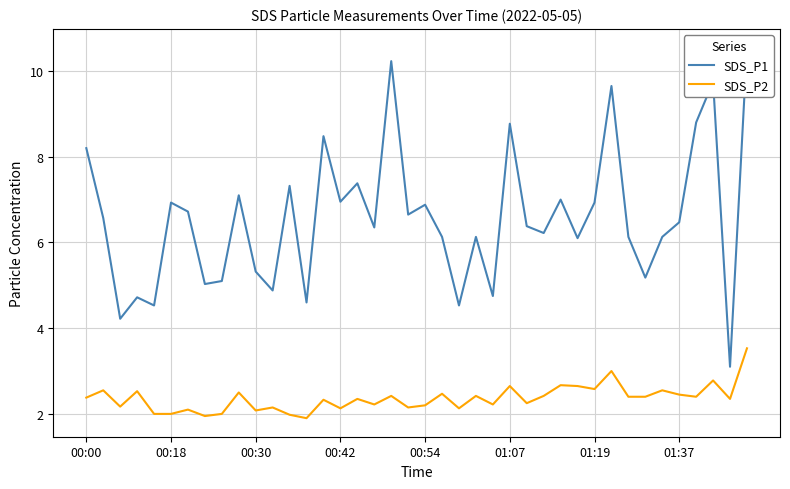

True or false: SDS_P1 has a value of 6.9 at 00:54.

True